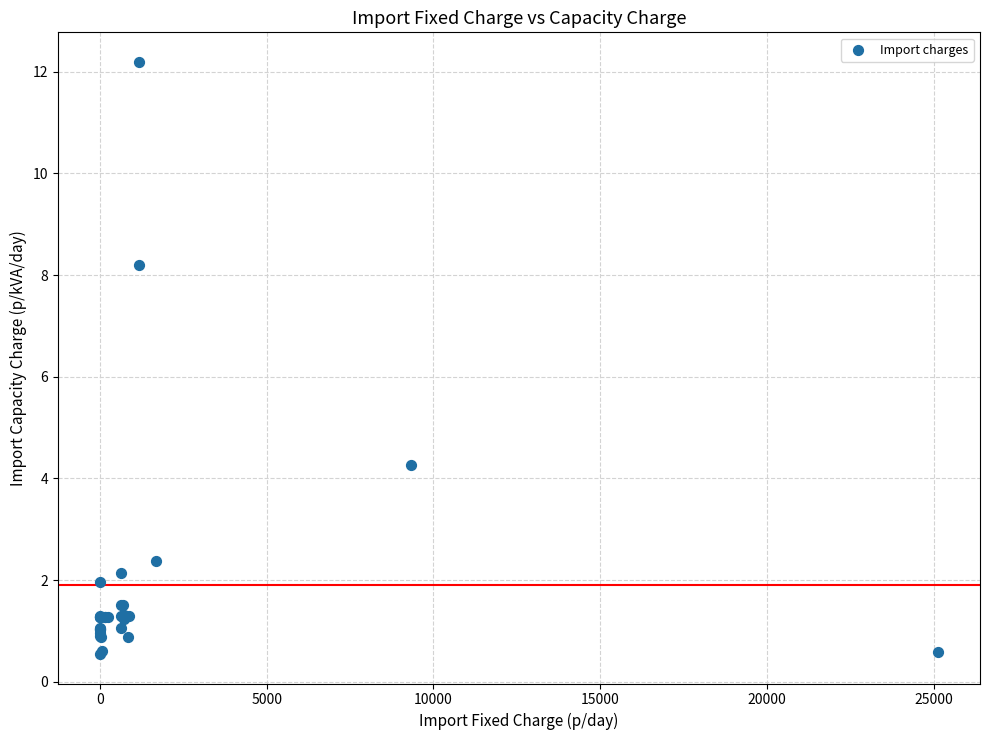

What Y value in the scatter plot is closest to 6?

4.3